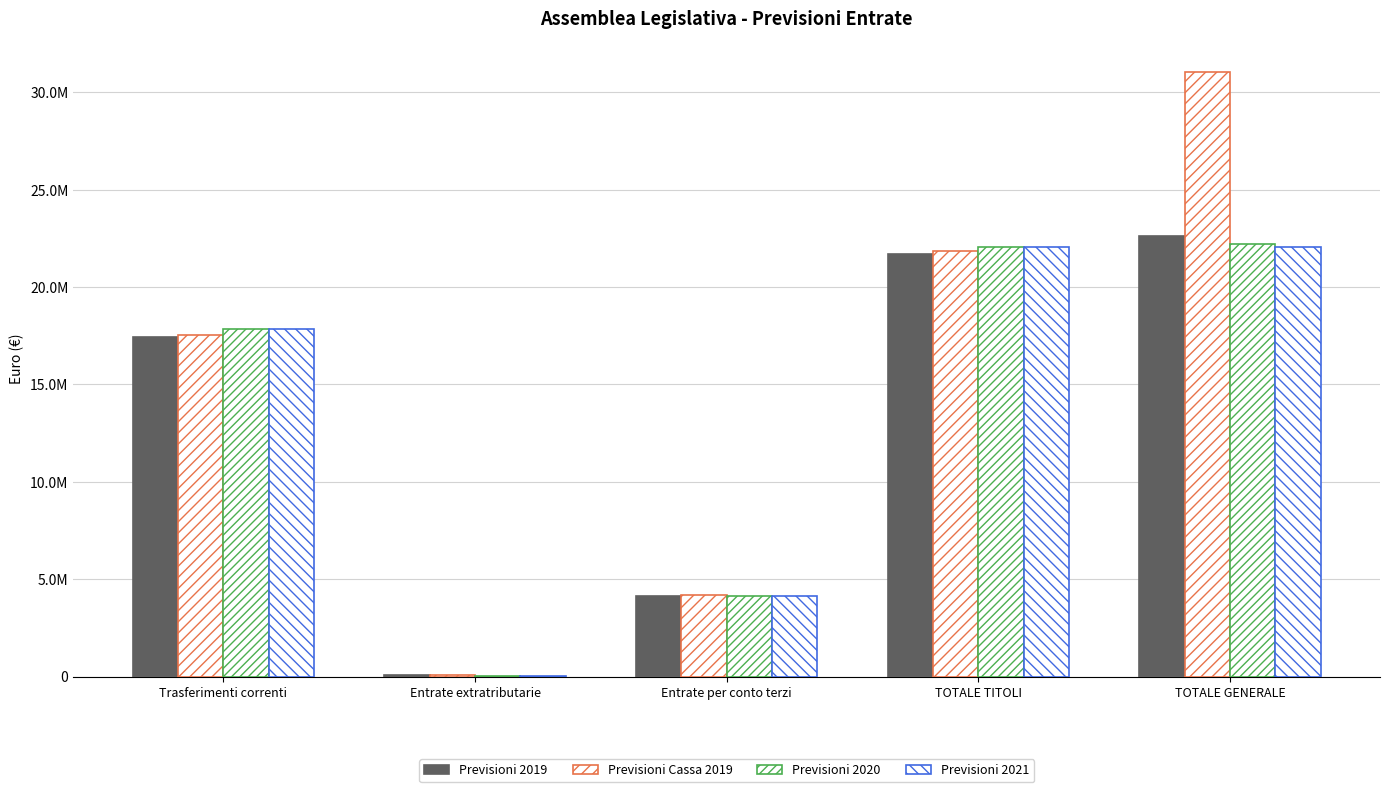

What is the highest value of the Previsioni Cassa 2019 series?

31066227.7